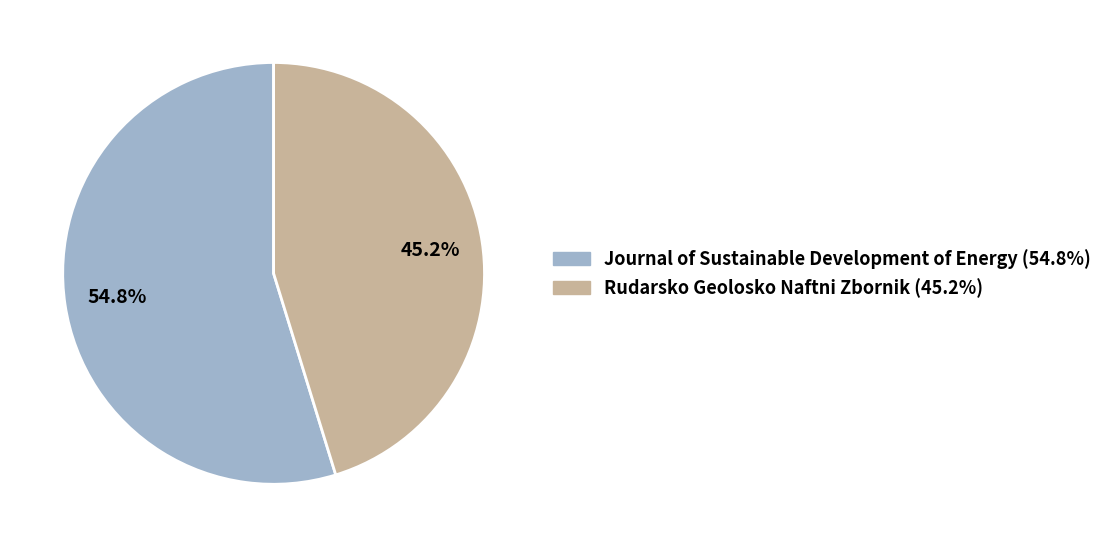

How many segments does this pie chart have?

2